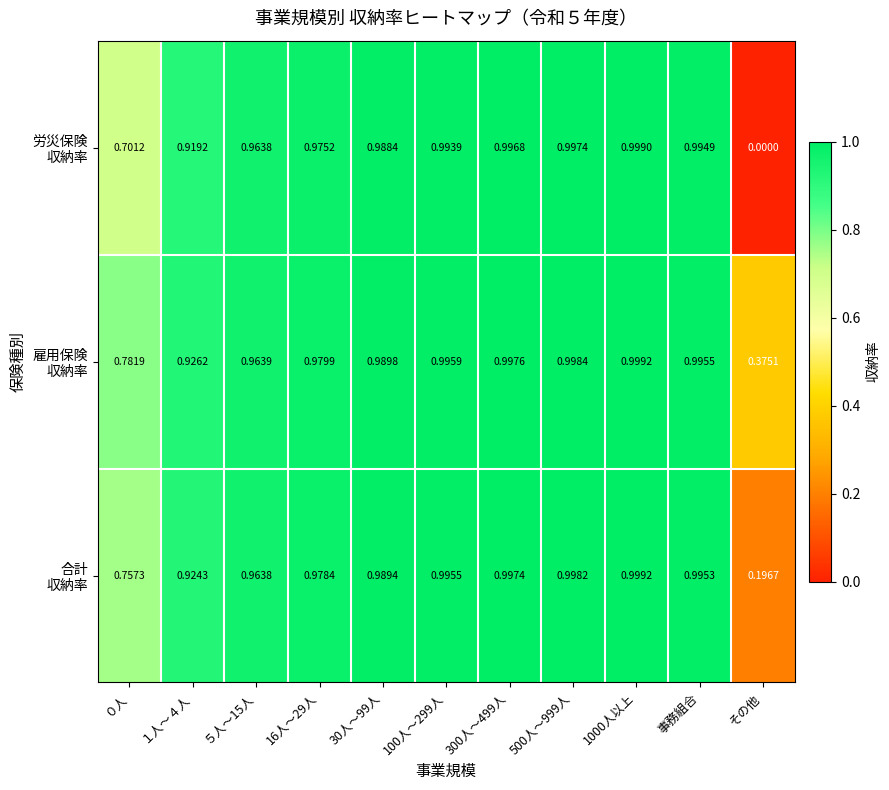

At which category does the chart reach its minimum across all series?

その他